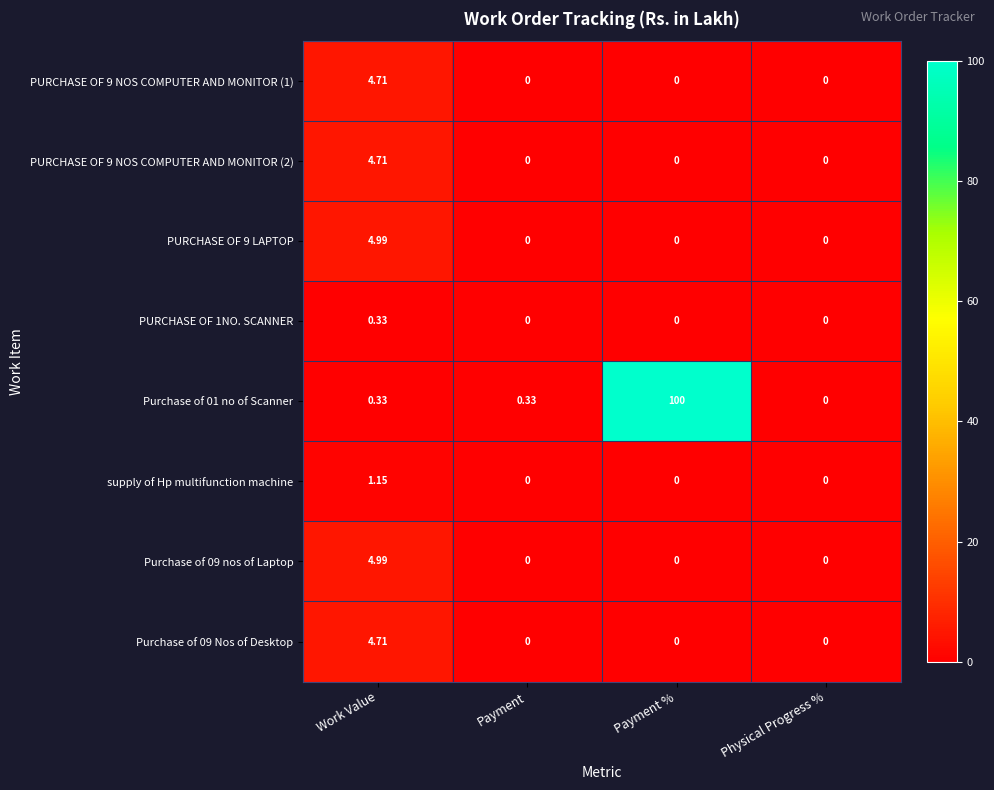

At which category is the sum across all series the highest?

Payment %